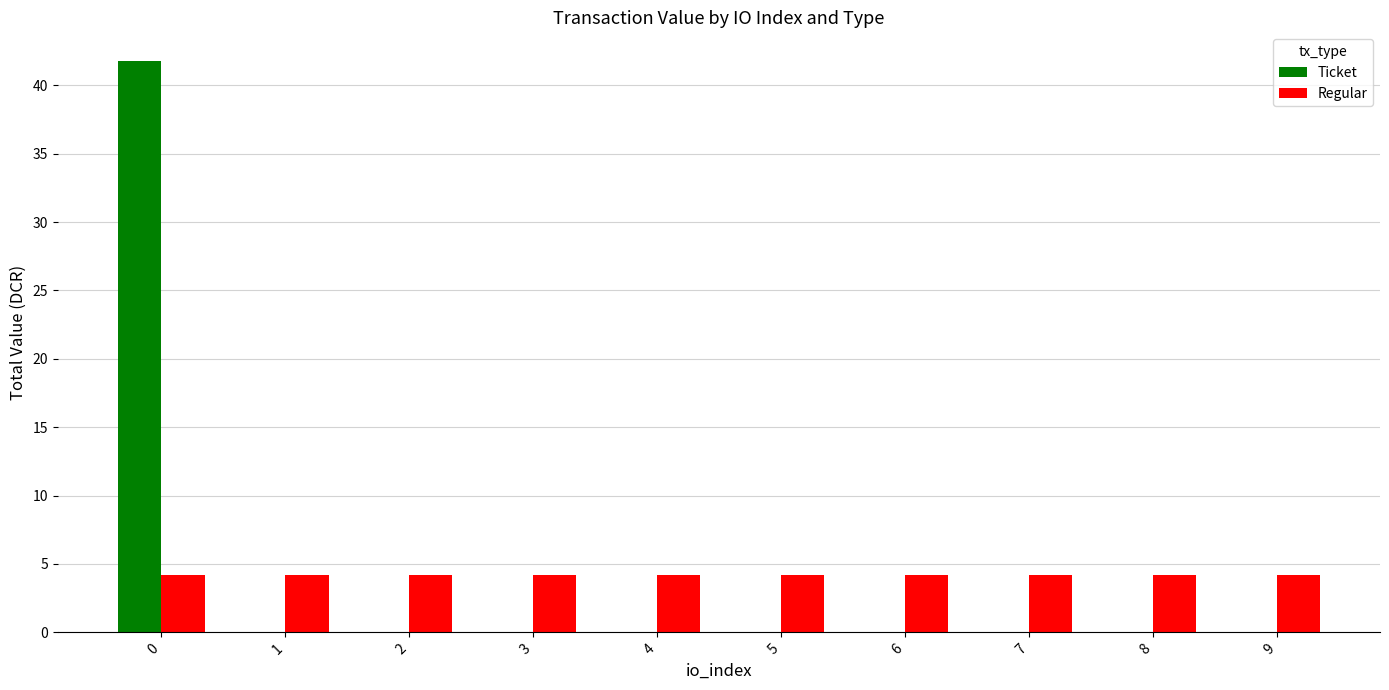

The value of Ticket at 4 is 0.0. True or false?

True